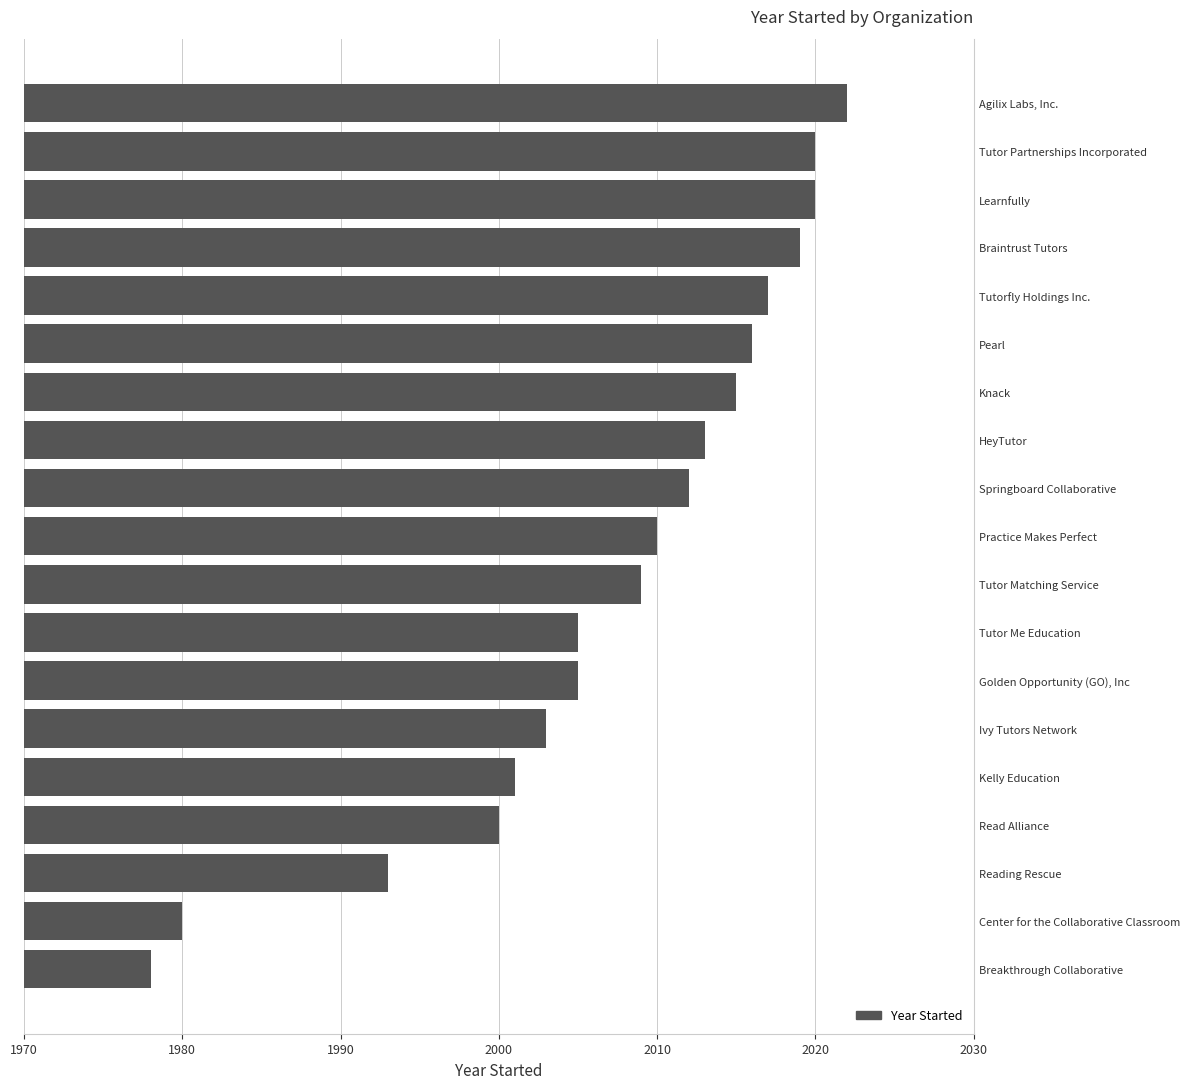

What is the difference between the second highest and second lowest values?

40